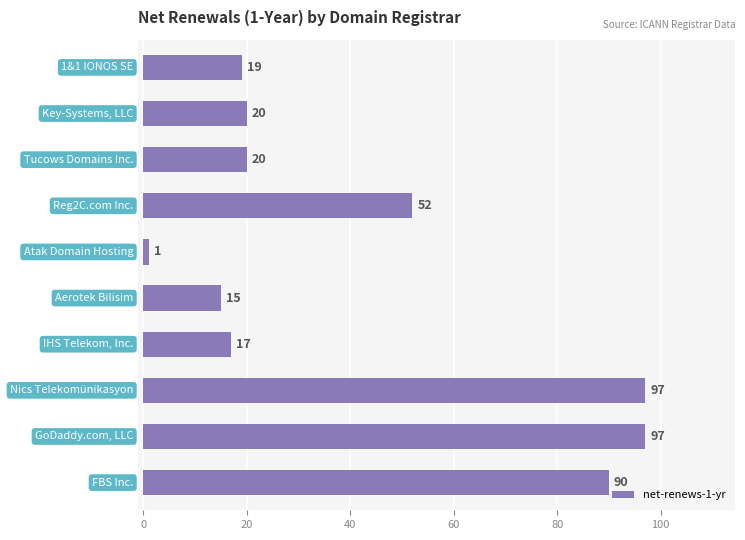

How many bars are there in total?

10